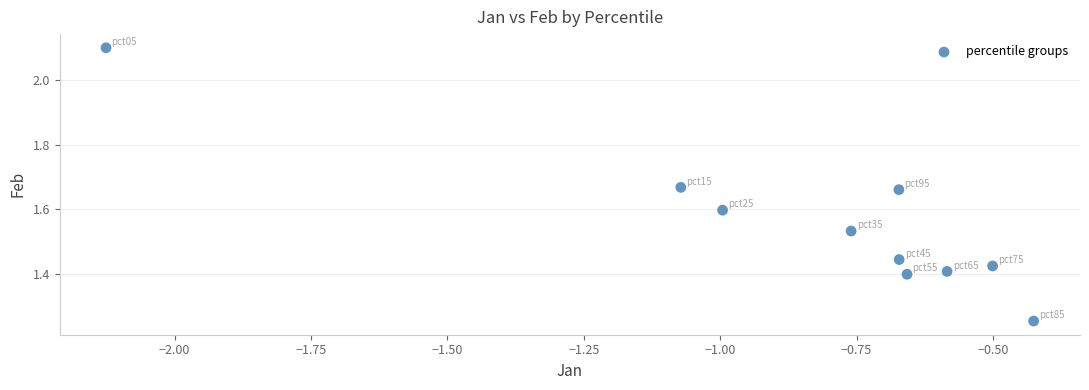

What is the range of Y values (max minus min)?

0.8